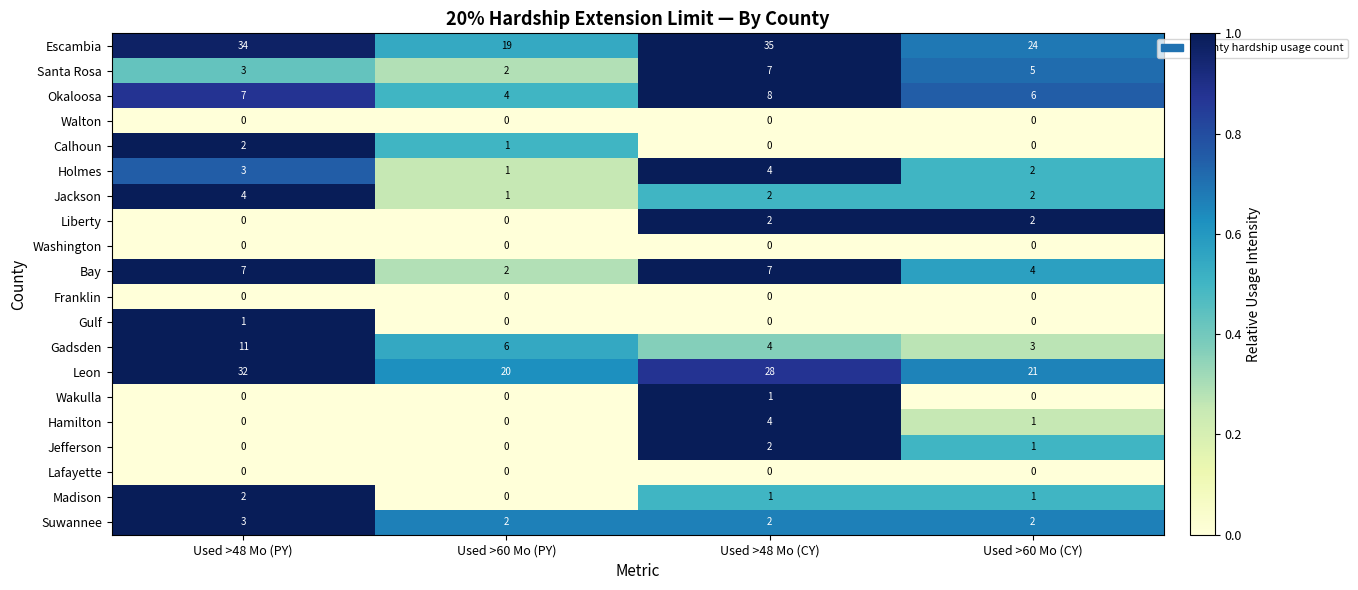

The Walton series shows 0 at Used >60 Mo (PY). True or false?

True